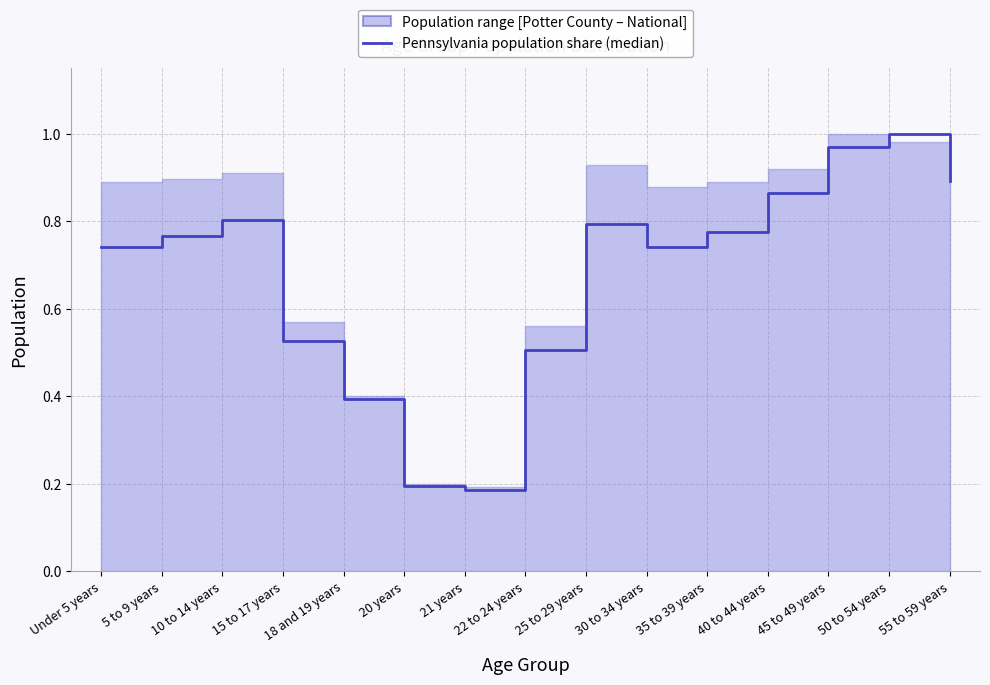

List the labels in order of value, largest first.

50 to 54 years, 45 to 49 years, 55 to 59 years, 40 to 44 years, 10 to 14 years, 25 to 29 years, 35 to 39 years, 5 to 9 years, 30 to 34 years, Under 5 years, 15 to 17 years, 22 to 24 years, 18 and 19 years, 20 years, 21 years